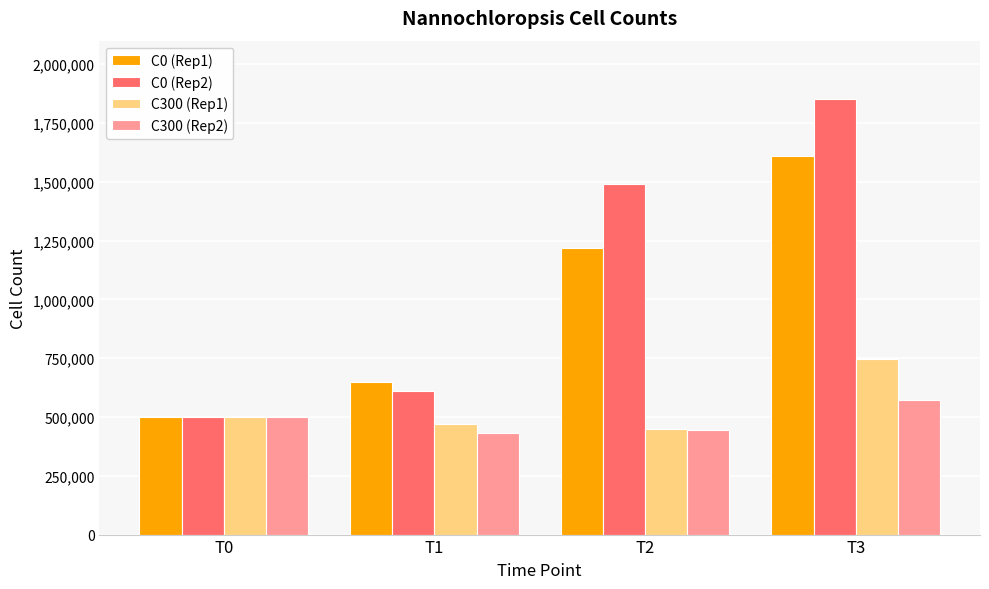

Which category has the lowest value in the C0 (Rep1) series?

T0